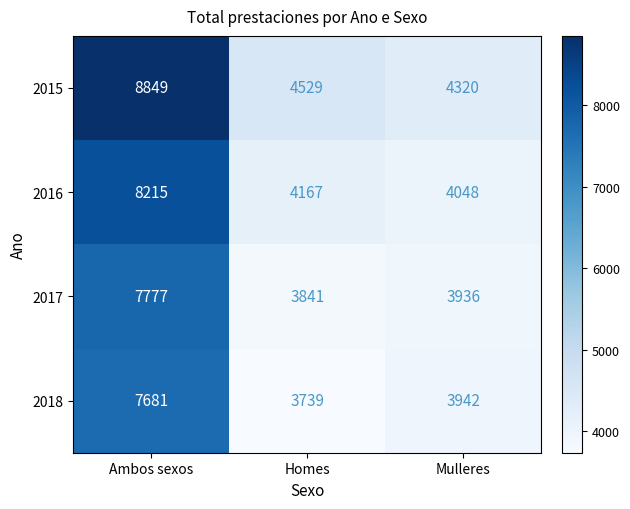

What is the average value of the 2017 series?

5185